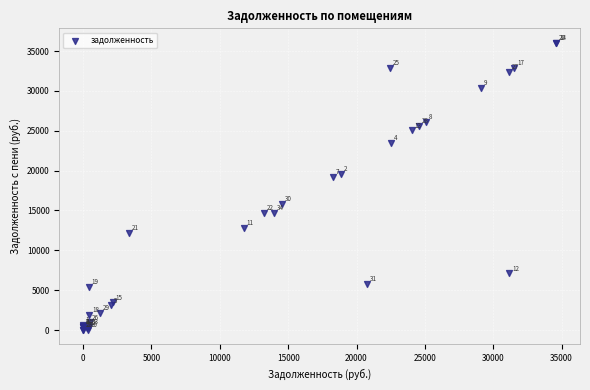

What Y value in the scatter plot is closest to 18021?

19195.0